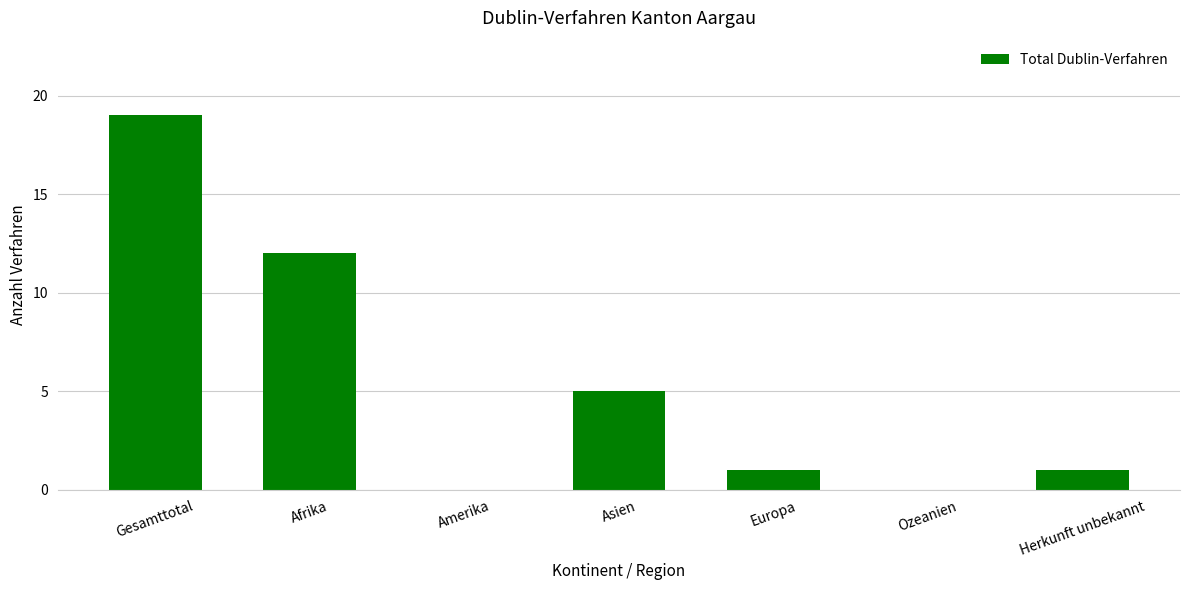

The value at Europa is 1. True or false?

True